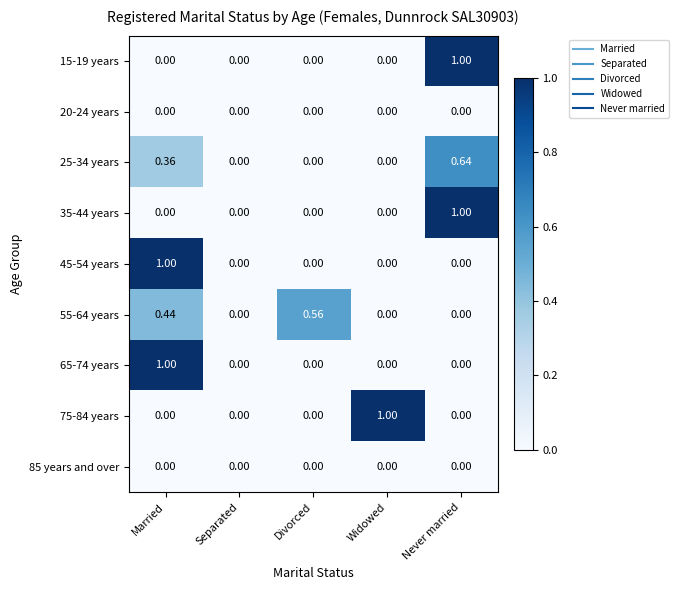

At which category is the sum across all series the highest?

Married